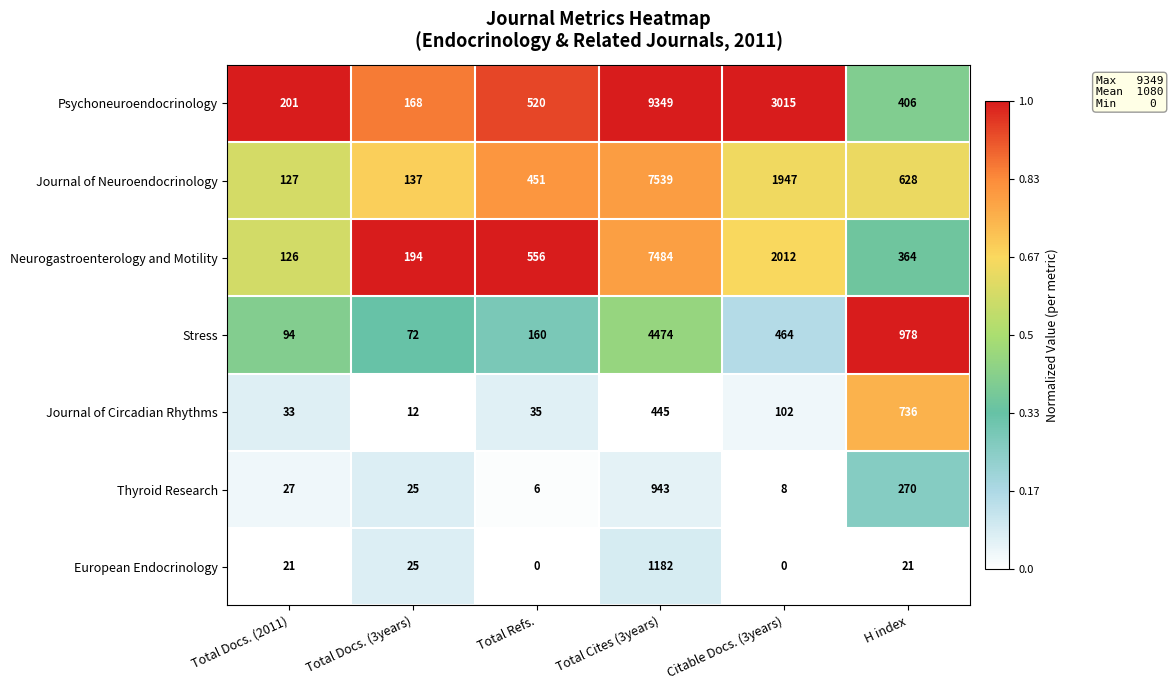

What is the sum of the Journal of Circadian Rhythms values at Citable Docs. (3years) and Total Docs. (3years)?

114